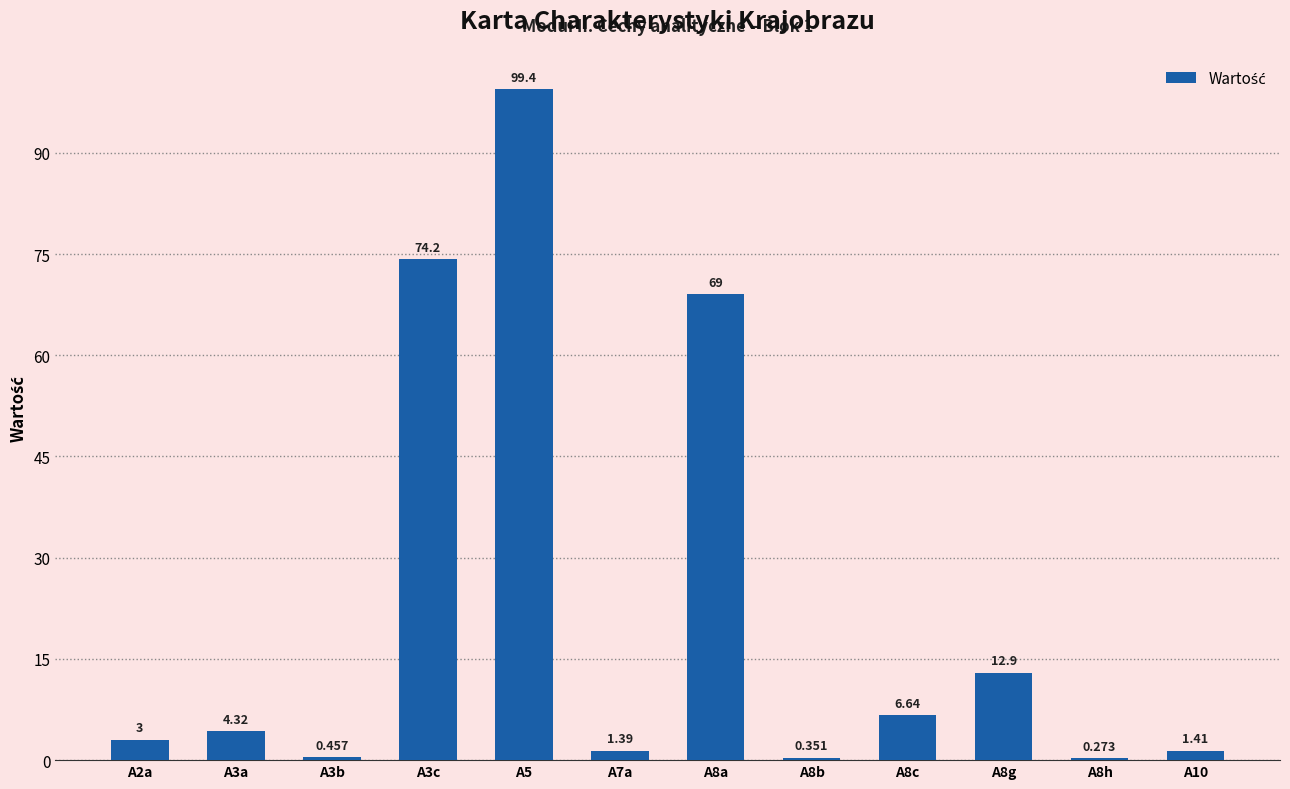

At which category does the chart reach its peak across all series?

A5